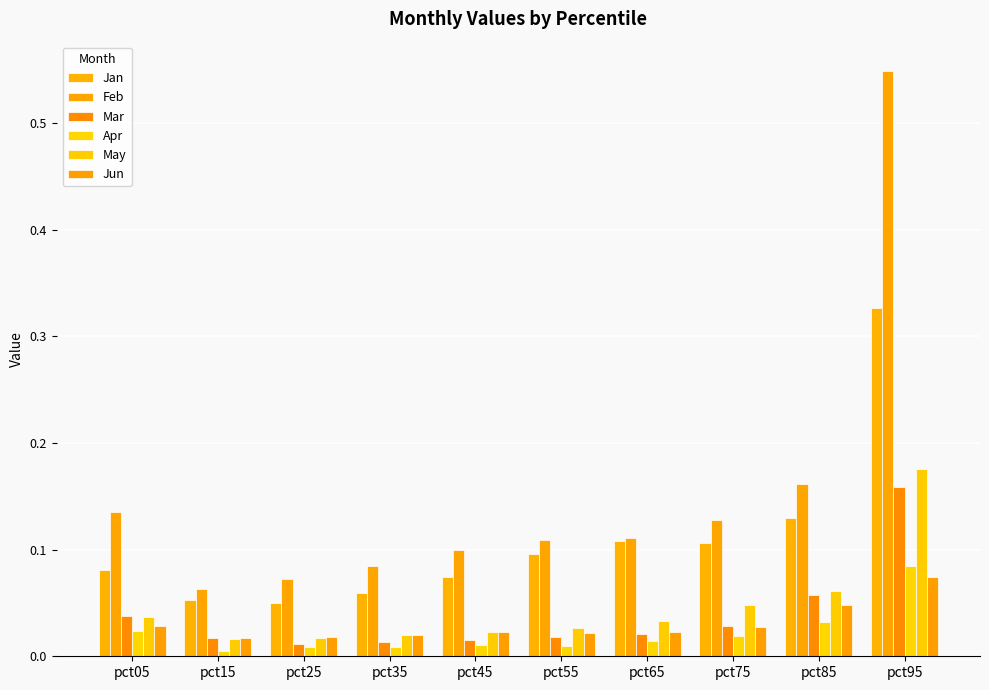

List the labels in order of Jan value, largest first.

pct95, pct85, pct65, pct75, pct55, pct05, pct45, pct35, pct15, pct25